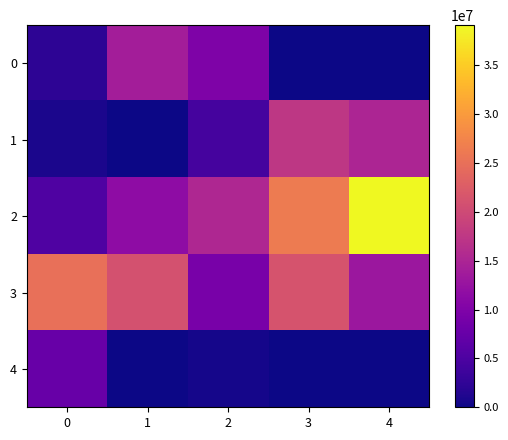

Reading right to left, transcribe all the data shown in this chart.

0: 4=77000.0	3=63000.0	2=9800000.0	1=14000000.0	0=2226000.0
1: 4=14977789.4	3=17414603.1	2=4402258.5	1=0.0	0=879773.7
2: 4=39090975.0	3=26290347.4	2=15396232.1	1=11482561.6	0=5325686.3
3: 4=13061632.8	3=21259891.6	2=9169238.7	1=21033179.8	0=24978881.0
4: 4=0.0	3=0.0	2=545025.0	1=0.0	0=7510217.0